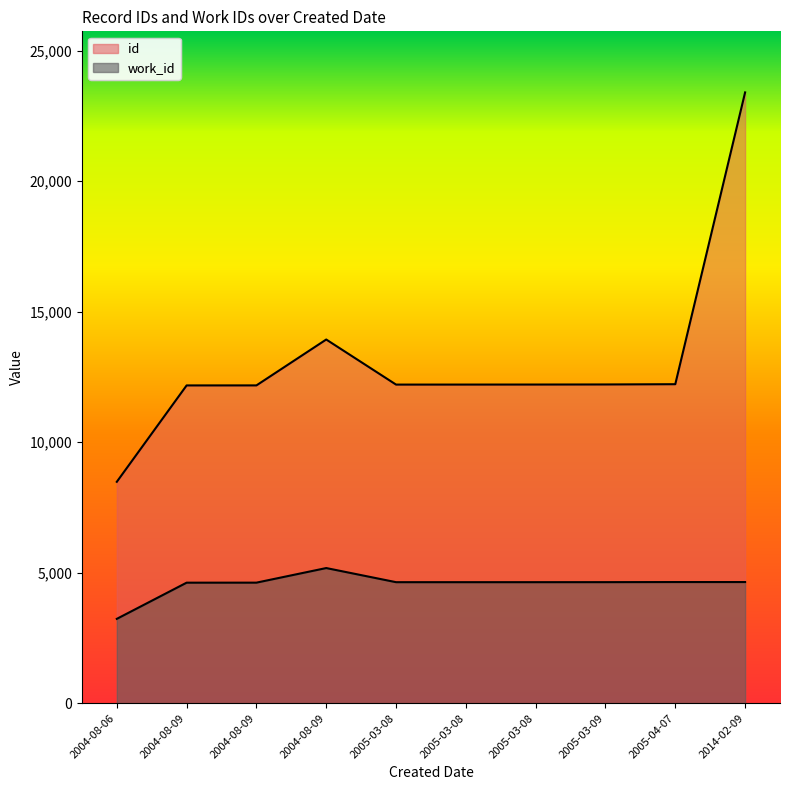

What is the difference between the work_id values at 2004-08-09 and 2005-03-08?

541